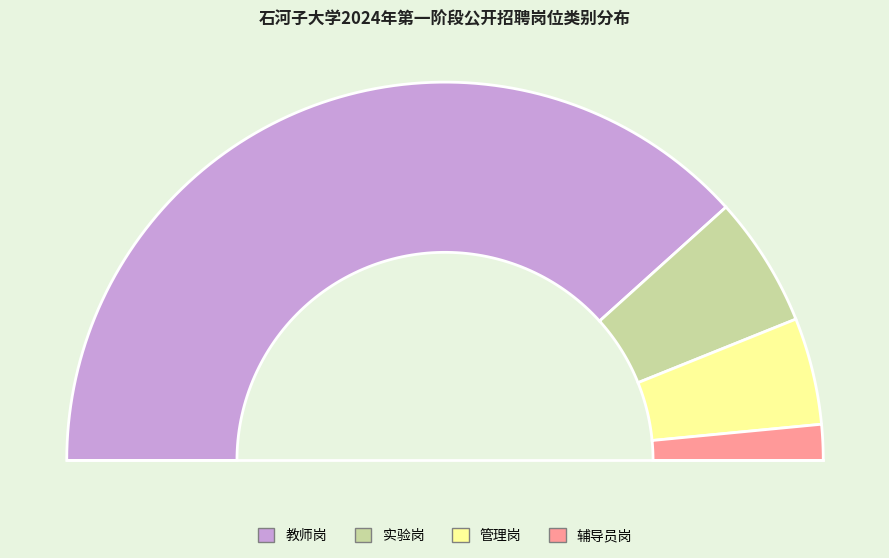

To the nearest percent, what portion does 辅导员岗 represent?

3%